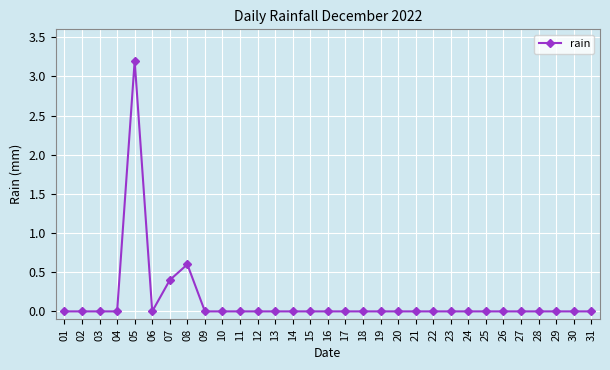

What is the maximum value shown in the chart?

3.2